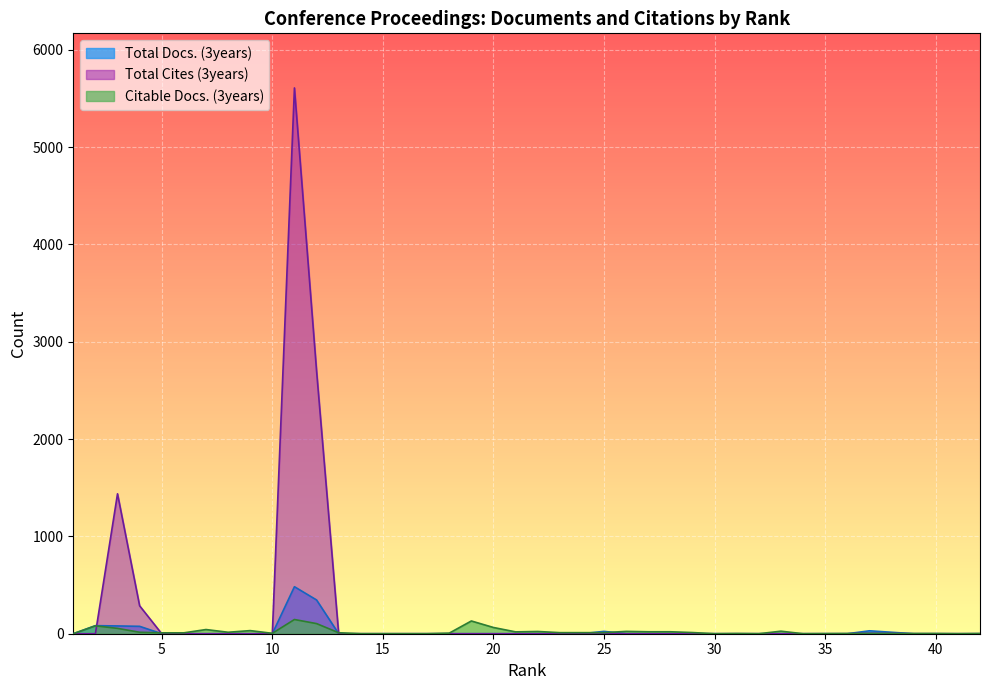

What is the maximum value for Total Docs. (3years)?

483